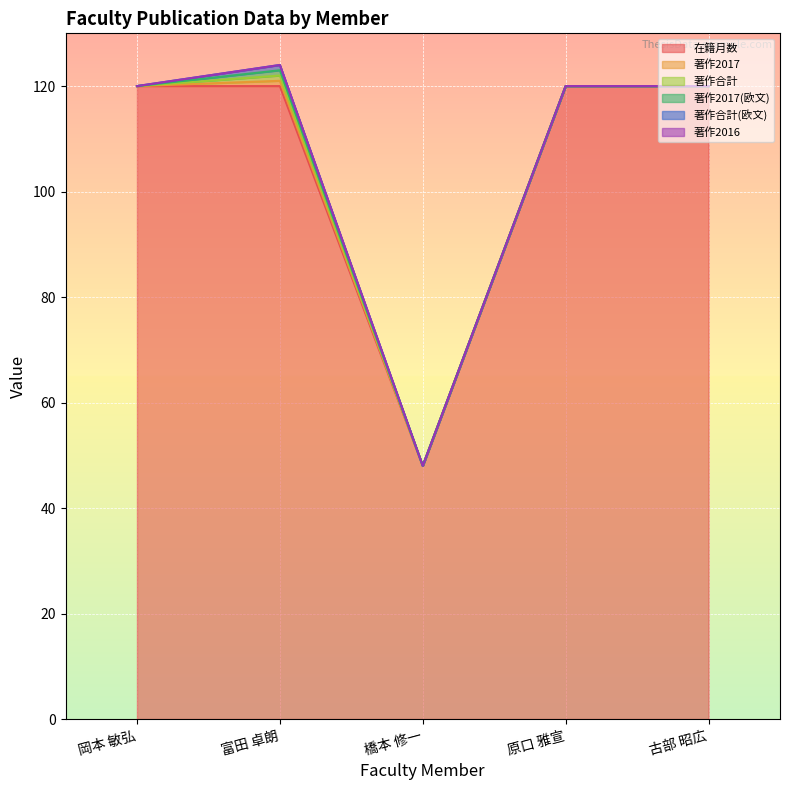

At how many categories does at least one series exceed 39?

5